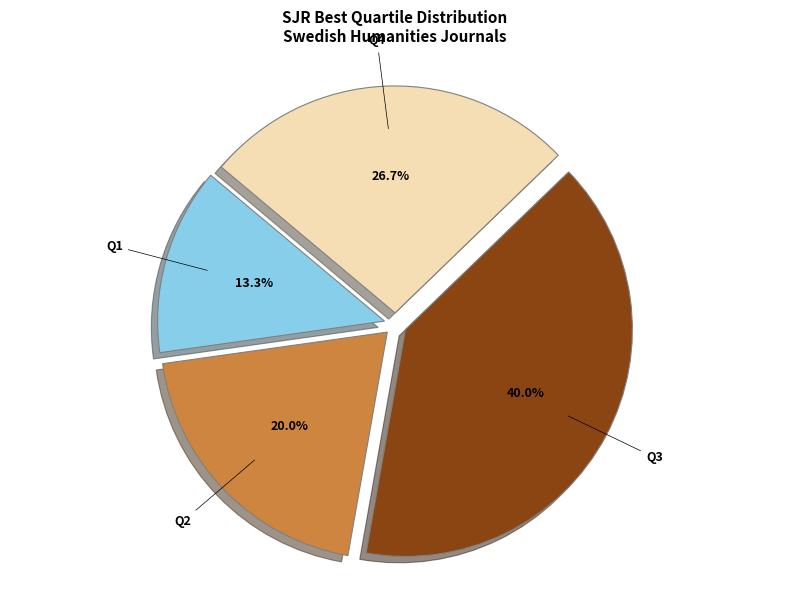

Rank the categories by value from lowest to highest.

Q1, Q2, Q4, Q3